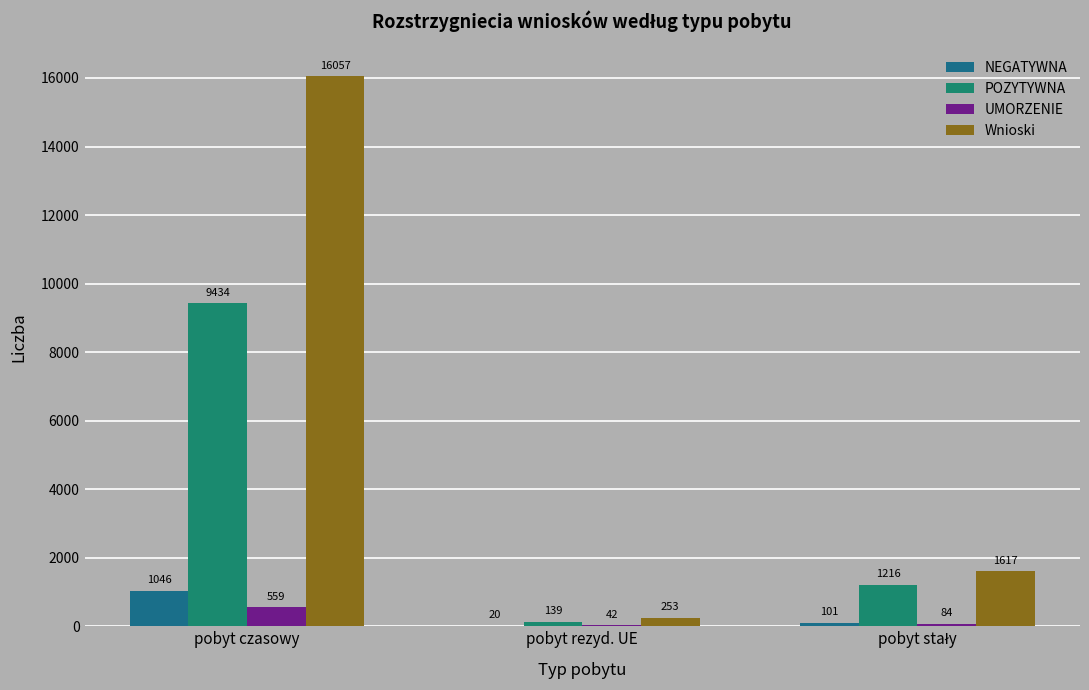

What is the label of the 3rd bar from the left?

pobyt stały